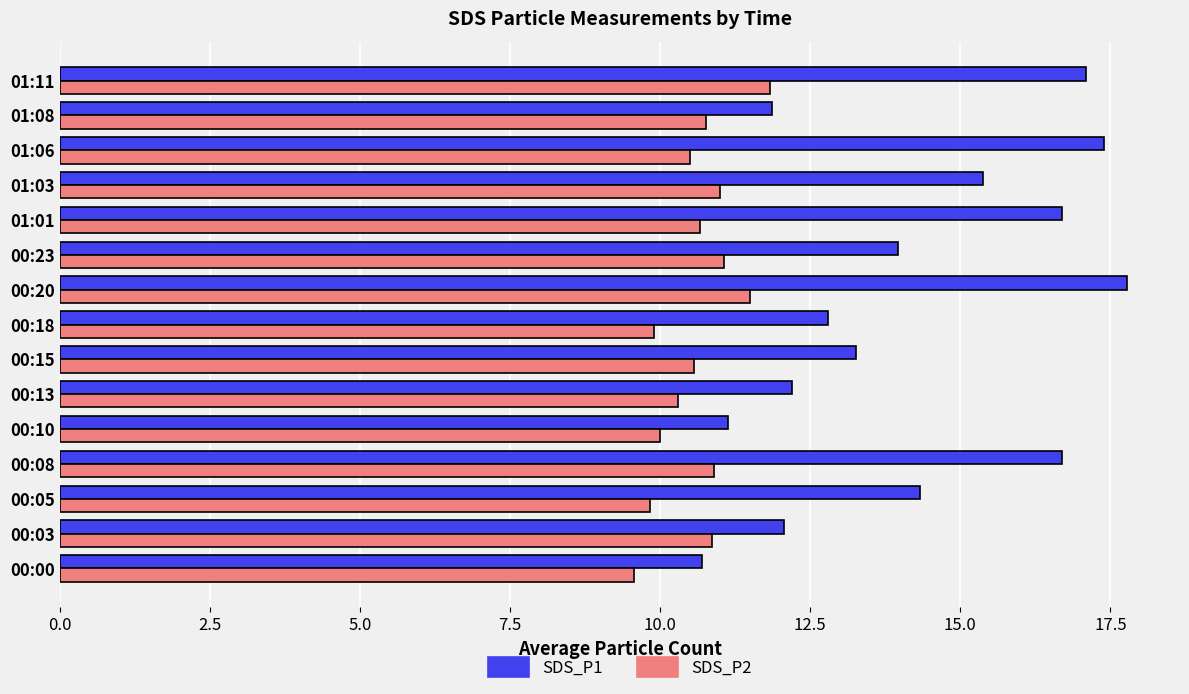

Read the SDS_P1 value at 00:08.

16.7